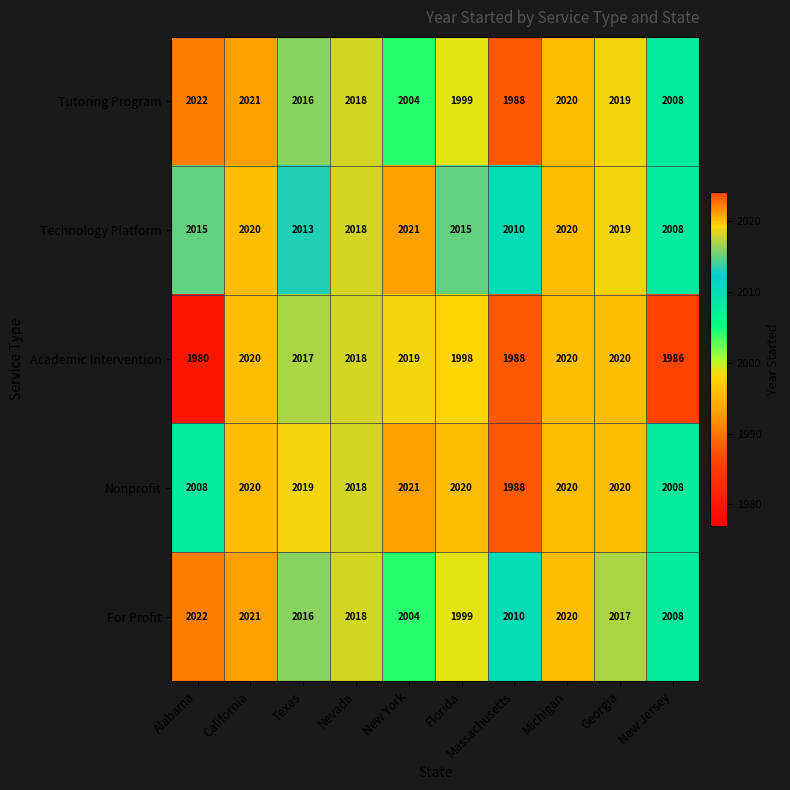

The For Profit series shows 3011 at New York. True or false?

False